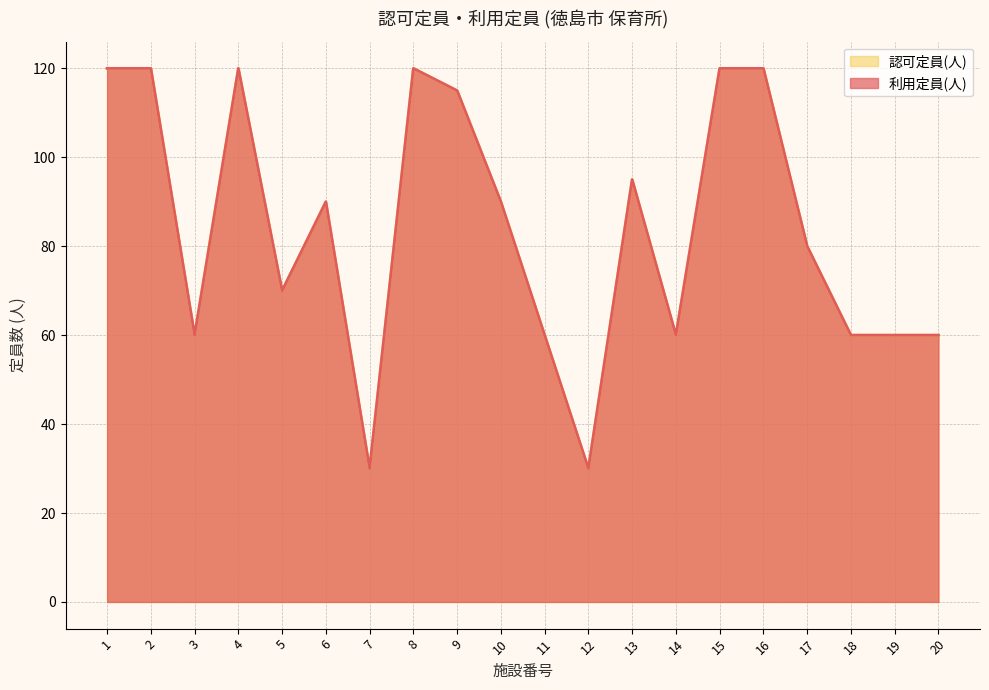

What is the value of the 認可定員(人) point at the 20th from the left?

60